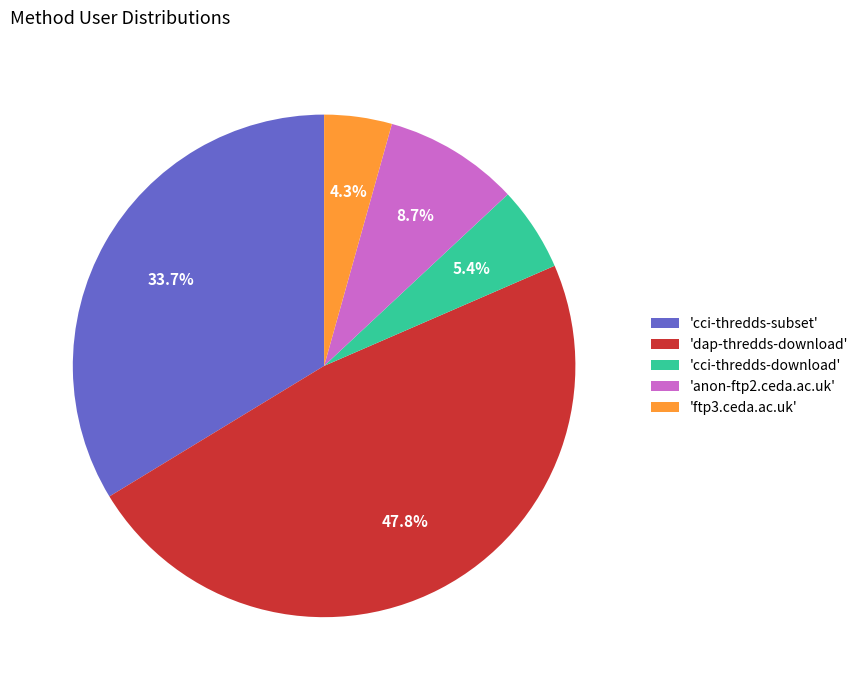

Between 'cci-thredds-download' and 'anon-ftp2.ceda.ac.uk', which is larger?

'anon-ftp2.ceda.ac.uk'